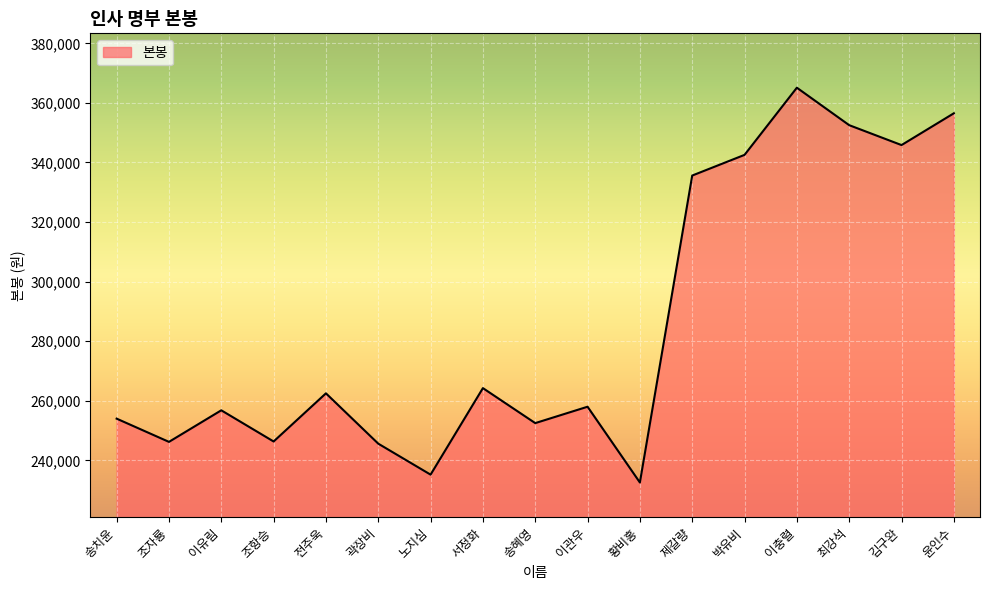

Read the value at 조항승.

246330